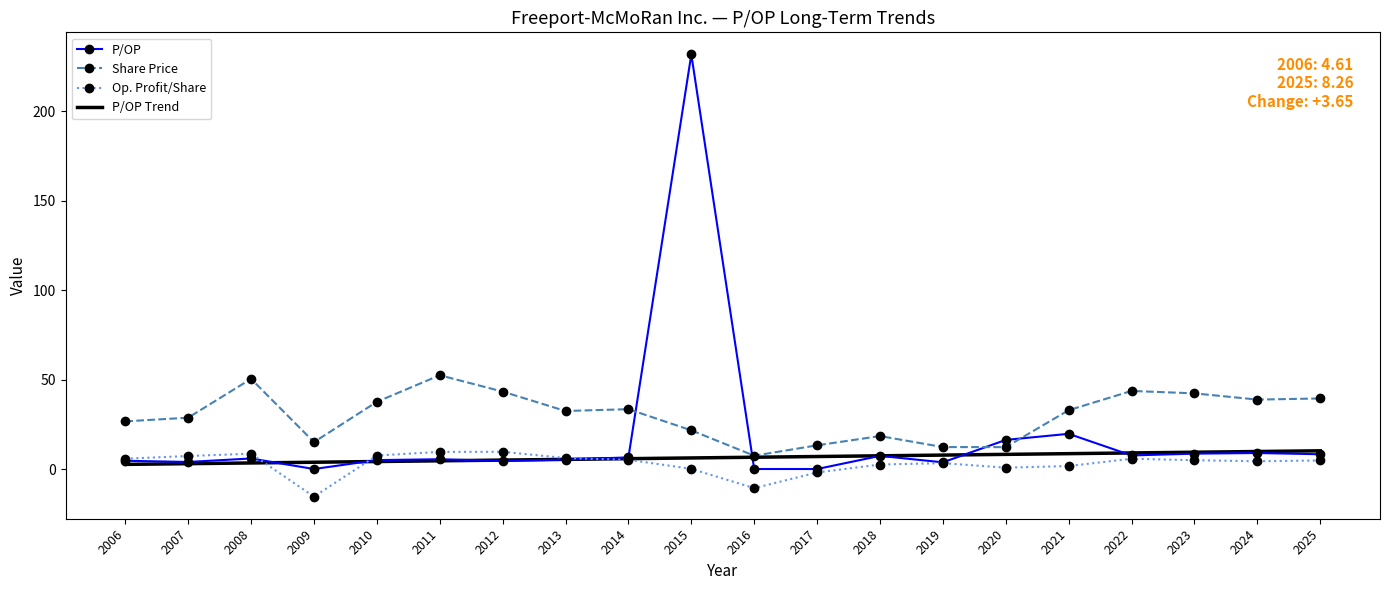

Which series has the largest range (max minus min)?

P/OP